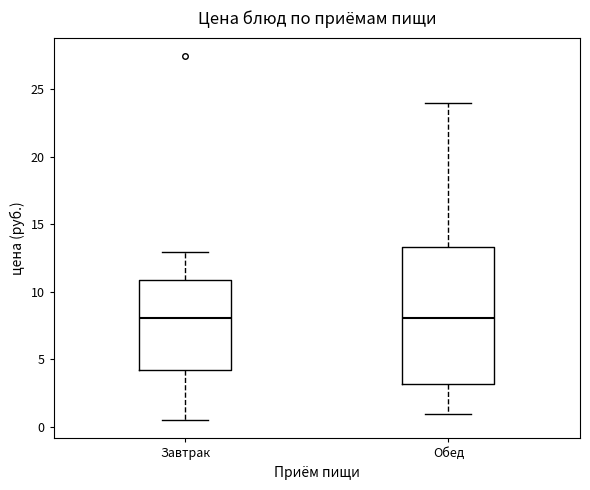

Reading left to right, read every box against the y-axis: the position of its median line, the range the box covers, and the ends of its whiskers. The values are not printed on the chart, so give them approximately, as read against the axis.

Завтрак: median 8.0, box 4.0 to 11.0, whiskers 0.5 to 13.0
Обед: median 8.0, box 3.0 to 13.5, whiskers 1.0 to 24.0